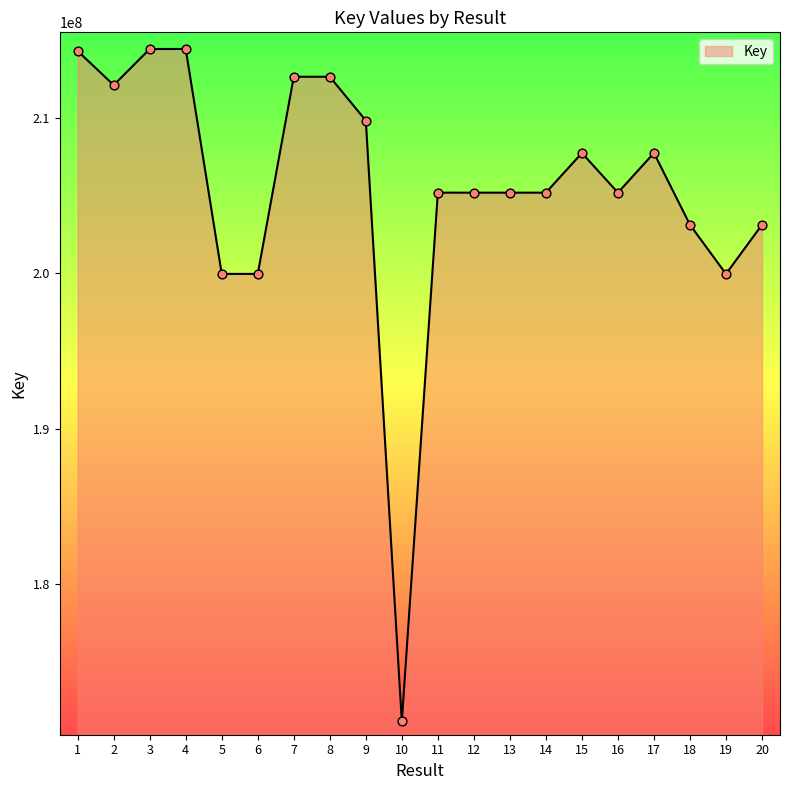

What is the change in value from 1 to 11?

-9120047